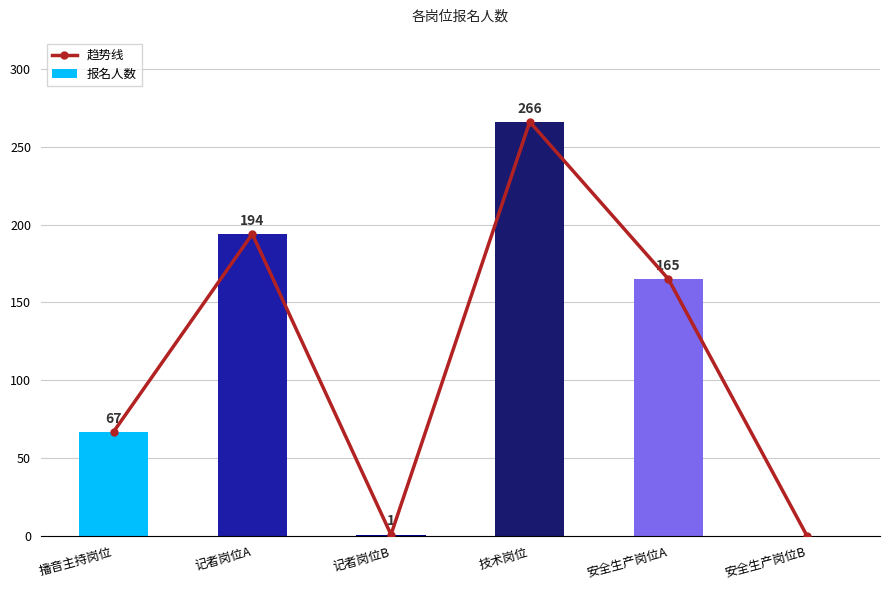

Which series has the largest total across all categories?

趋势线